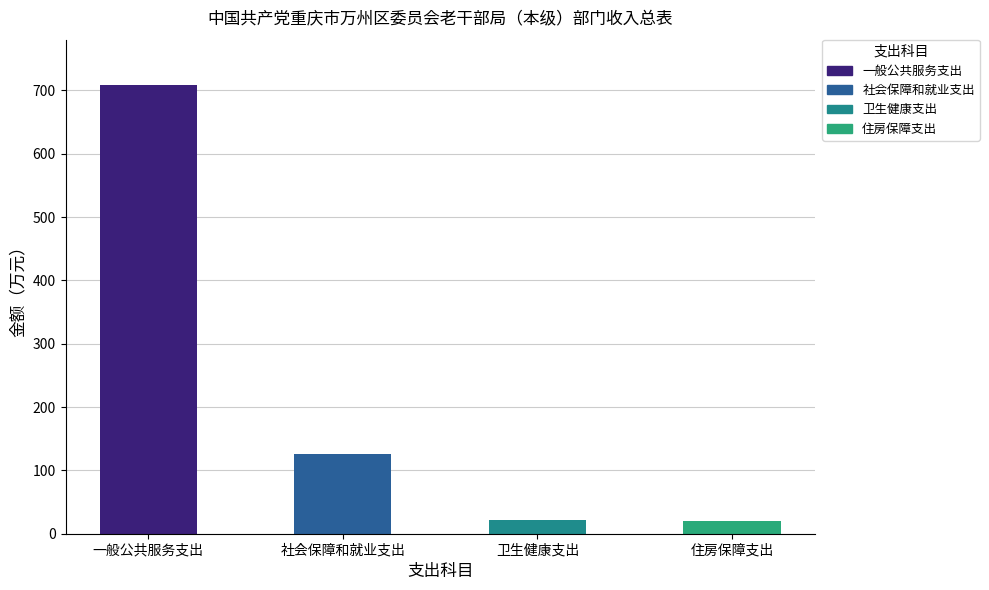

What is the maximum value shown in the chart?

708.9